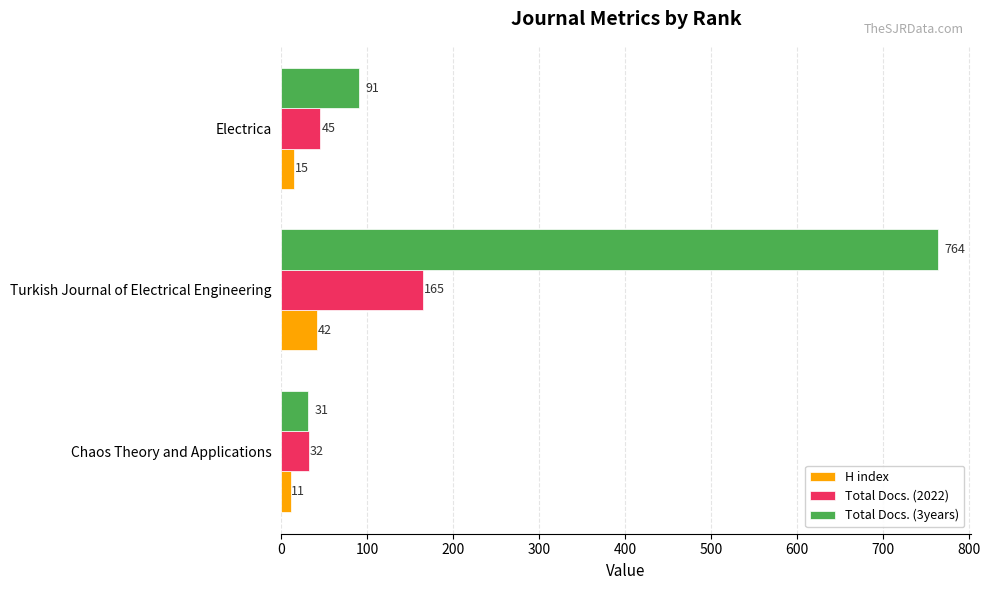

How many distinct data groups are displayed?

3